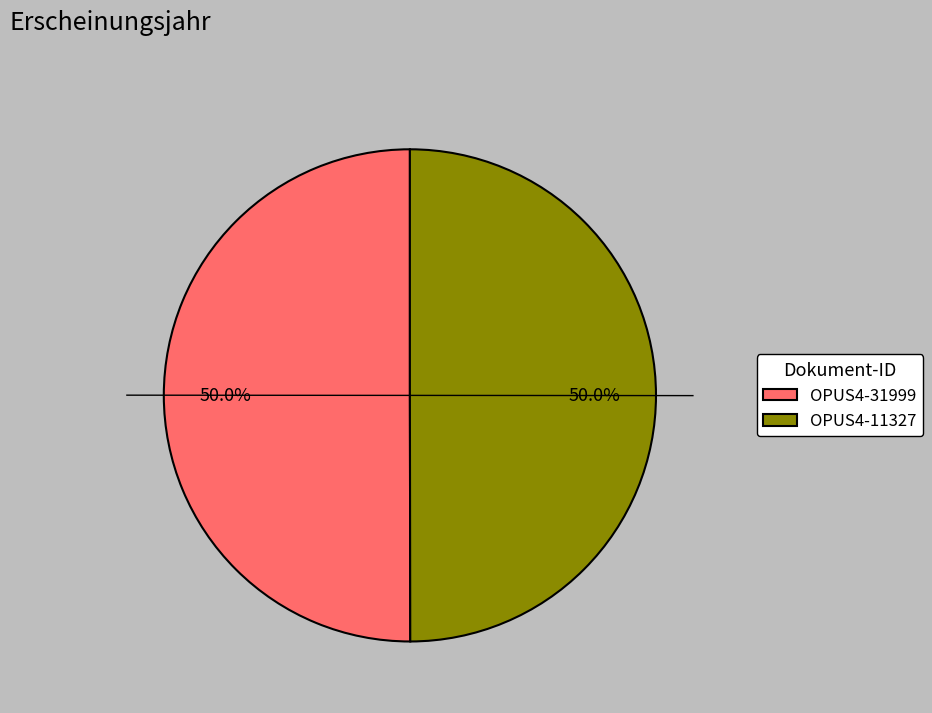

Combined, do OPUS4-31999 and OPUS4-11327 account for over 50%?

Yes